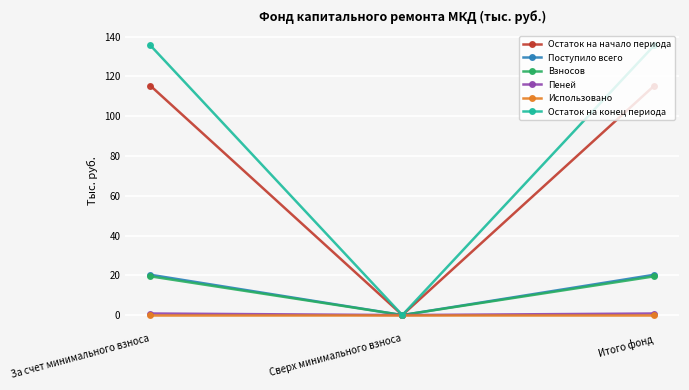

What is the label of the 2nd point from the right?

Сверх минимального взноса